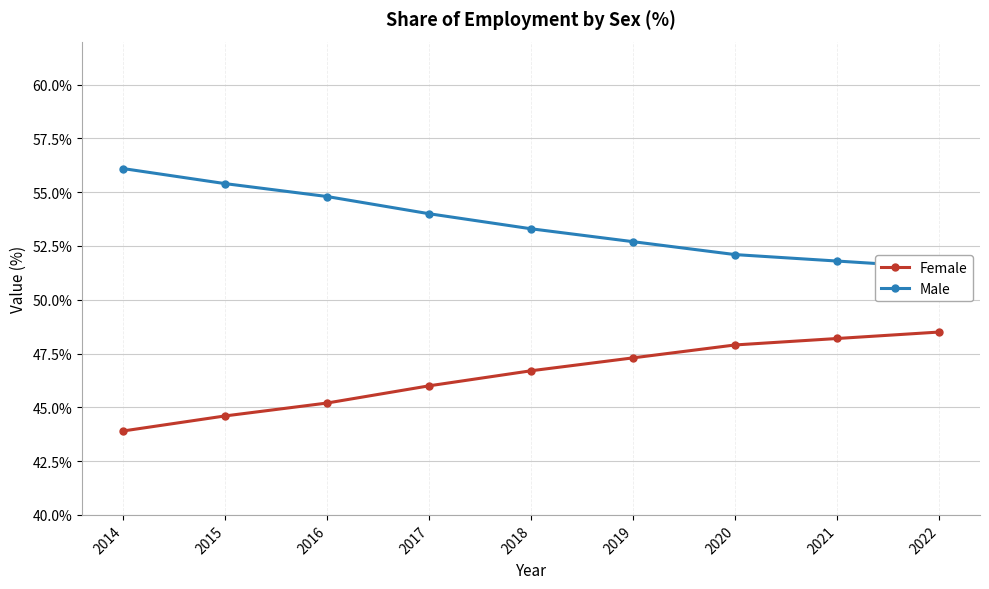

What are all the series names shown in the legend?

Female, Male